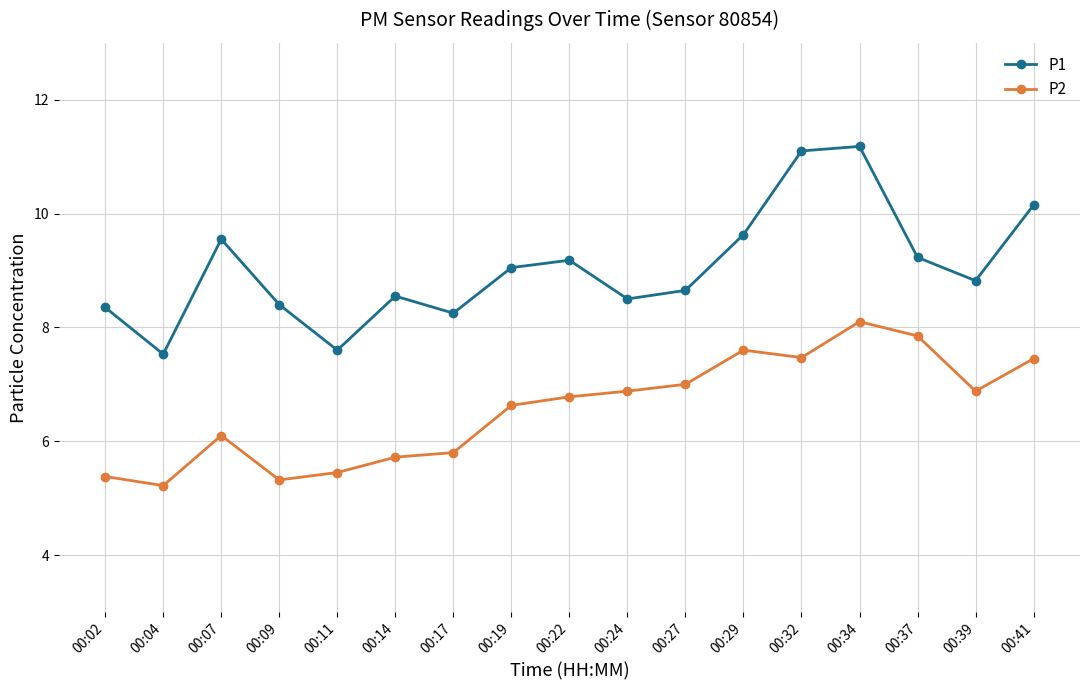

Where does the P1 series first go above 8?

00:02